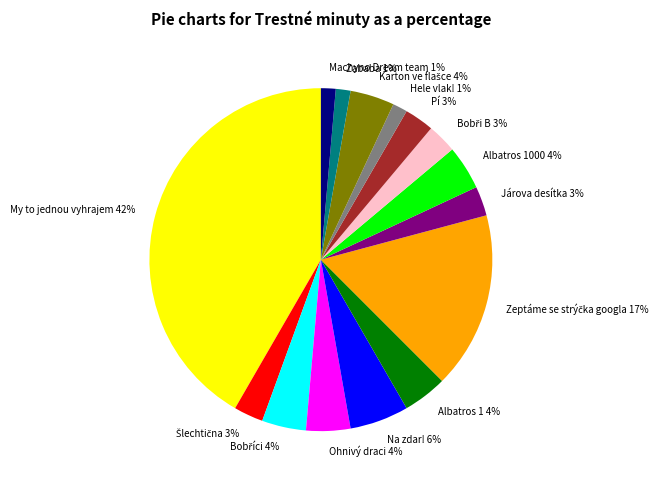

What percentage is the Na zdar! 6% slice, to the nearest percent?

6%